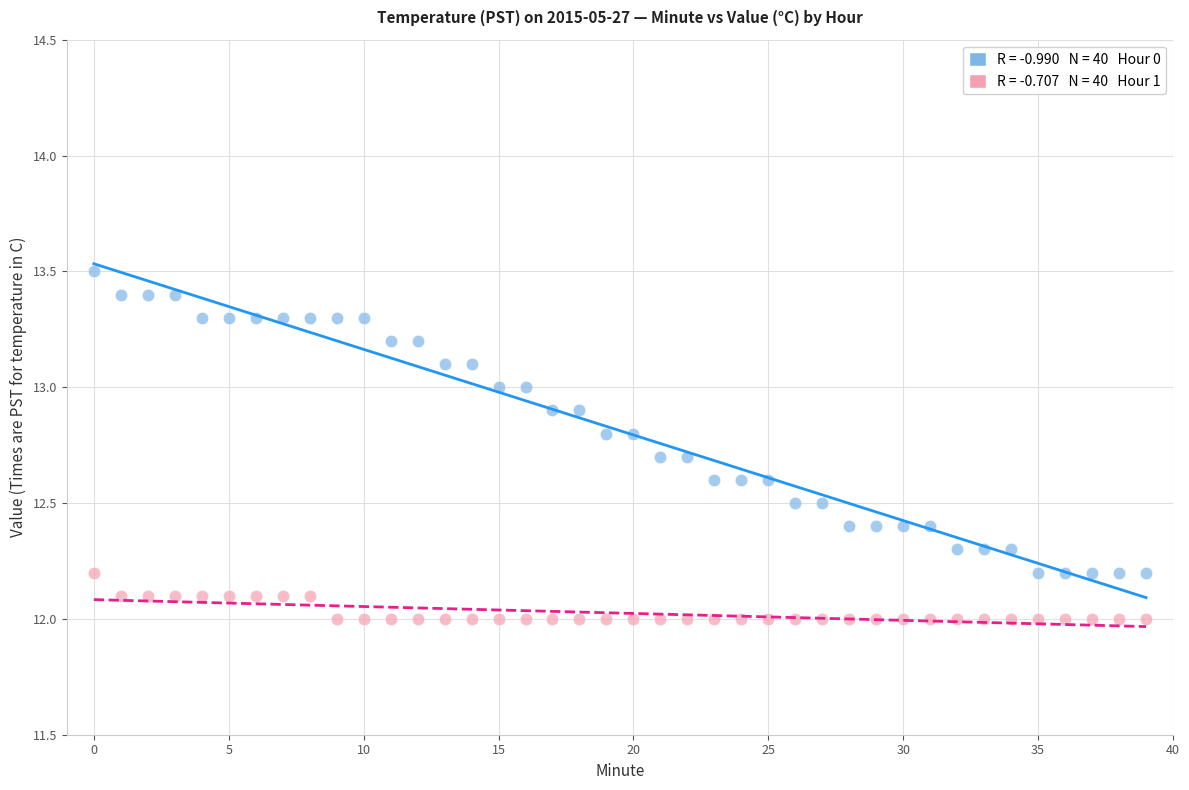

Across all data points, what is the range of Y values (max minus min)?

1.5